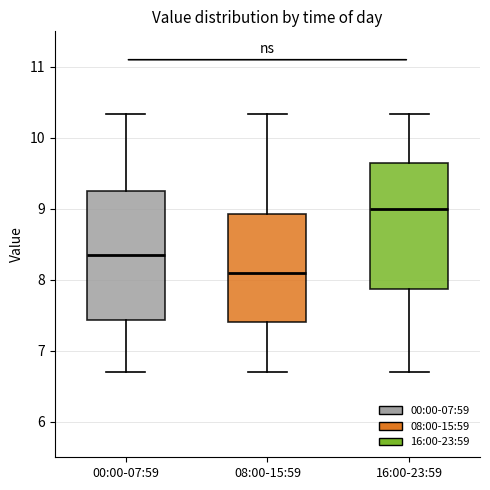

Which box has the lowest median line?

08:00-15:59